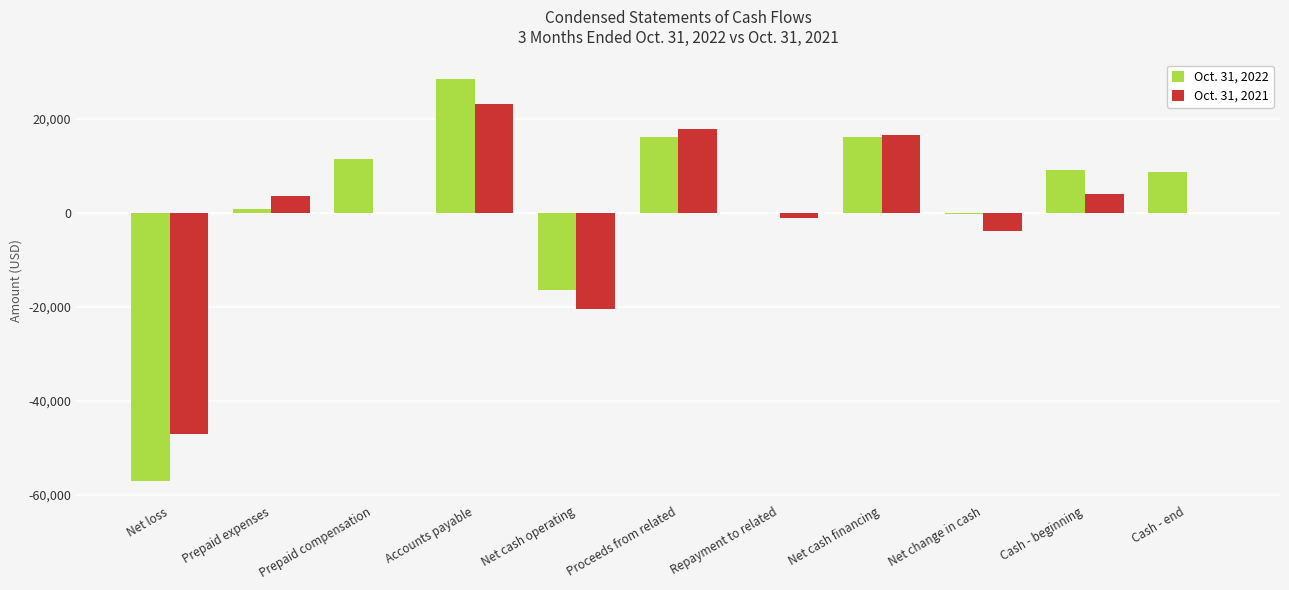

Are the bars grouped side by side (vs. stacked)?

Yes